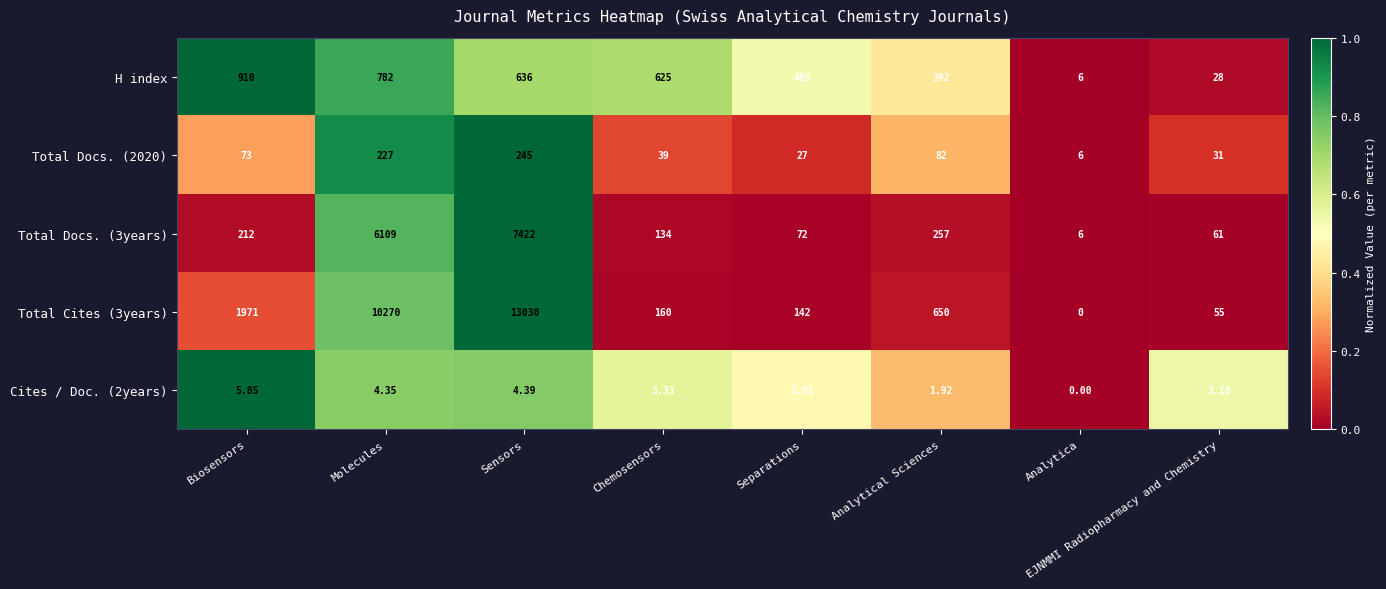

List the labels in order of Total Cites (3years) value, largest first.

Sensors, Molecules, Biosensors, Analytical Sciences, Chemosensors, Separations, EJNMMI Radiopharmacy and Chemistry, Analytica